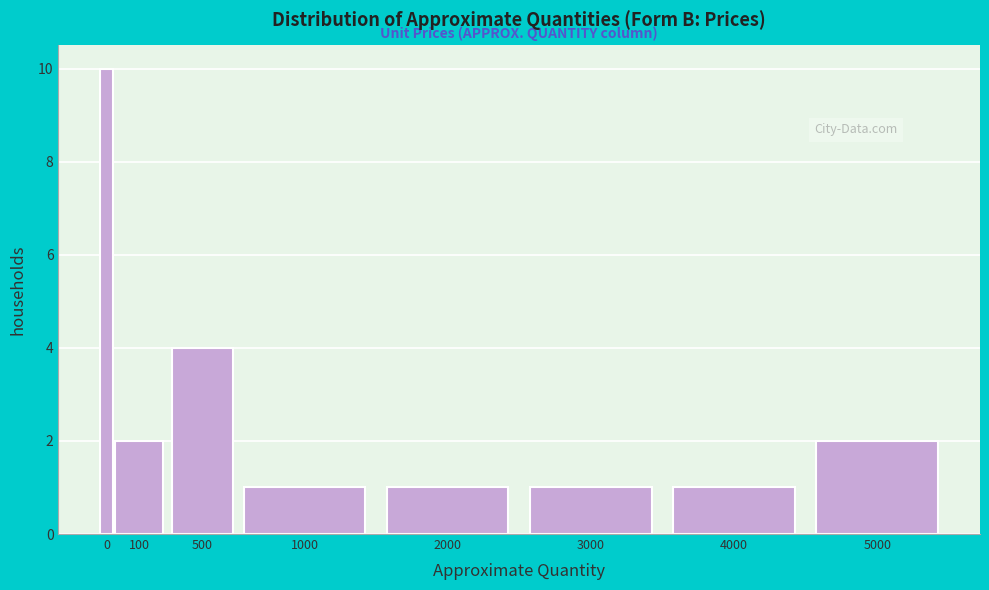

Reading left to right, list all the values displayed in this chart.

0=10	100=2	500=4	1000=1	2000=1	3000=1	4000=1	5000=2